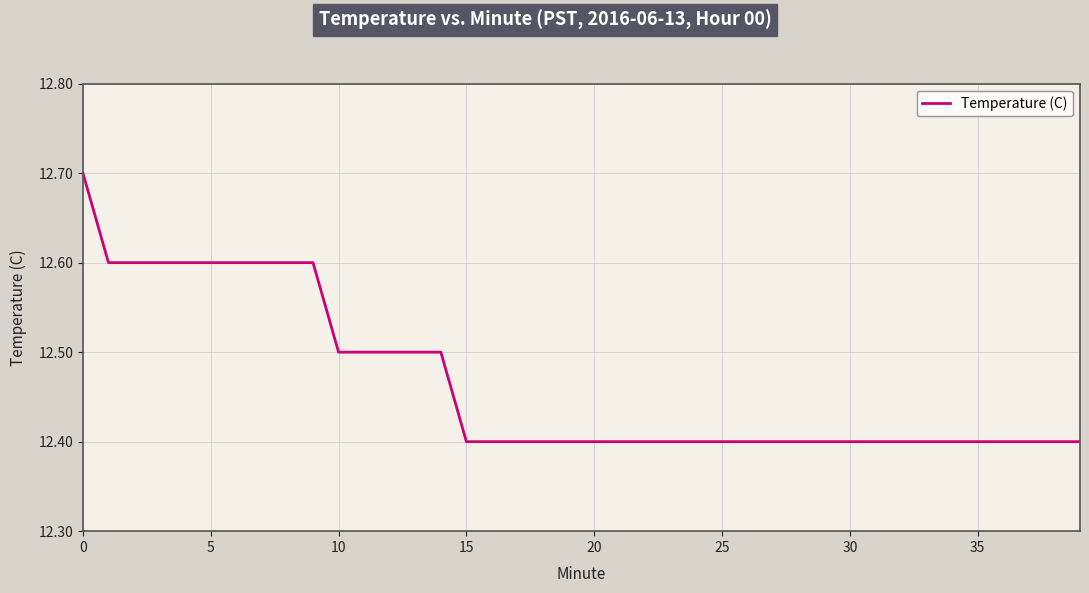

What is the maximum value shown in the chart?

12.7